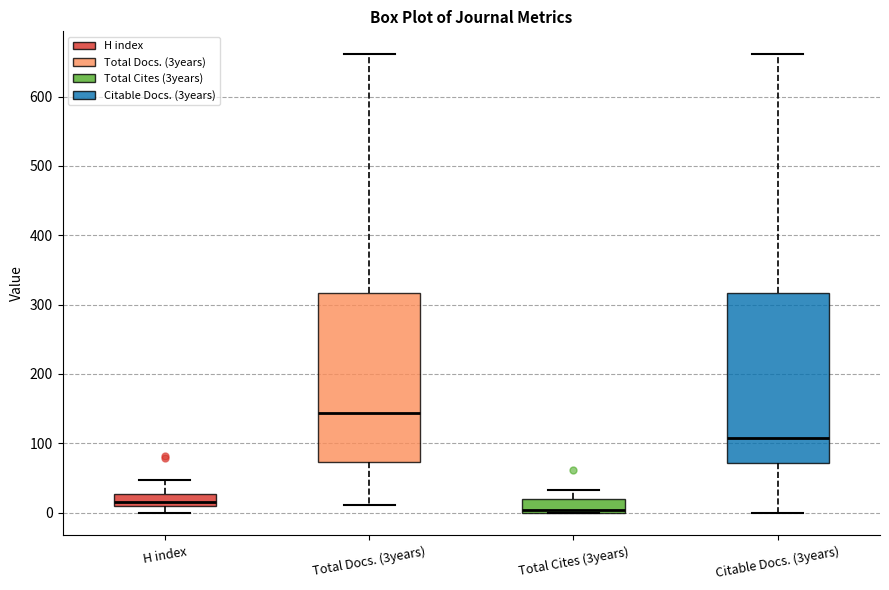

Reading left to right, transcribe this box plot: for each box, give where its median line is, the range the box spans, and where its two whiskers end, as read against the y-axis. The values are not printed on the chart, so give them approximately, as read against the axis.

H index: median 20, box 10 to 30, whiskers 0 to 50
Total Docs. (3years): median 140, box 70 to 320, whiskers 10 to 660
Total Cites (3years): median 0 (just above the box's lower edge), box 0 to 20, whiskers 0 to 30
Citable Docs. (3years): median 110, box 70 to 320, whiskers 0 to 660